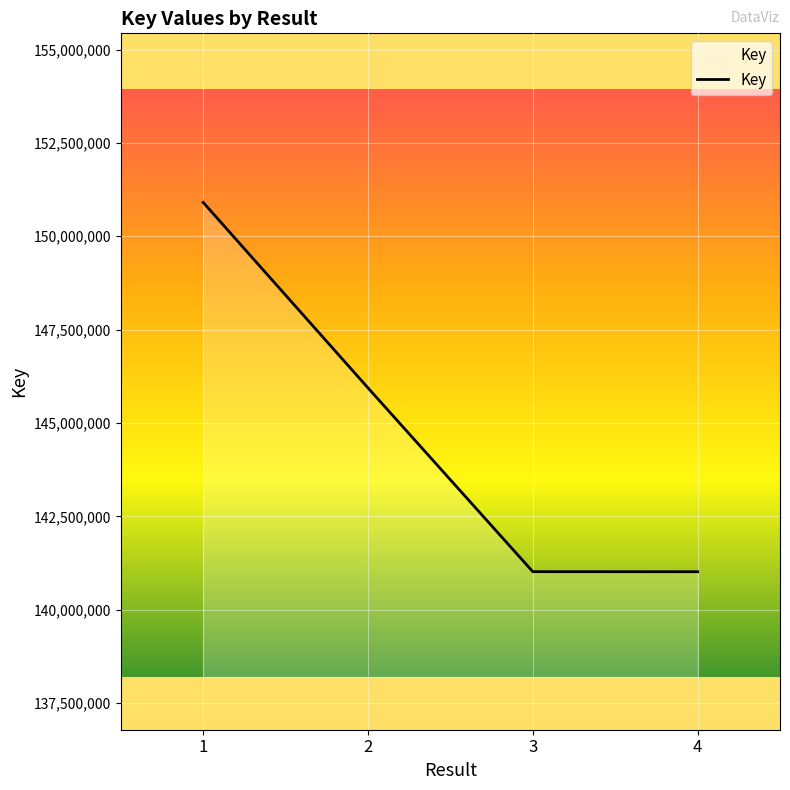

Approximately how many times larger is the value at 2 compared to 4?

1.0